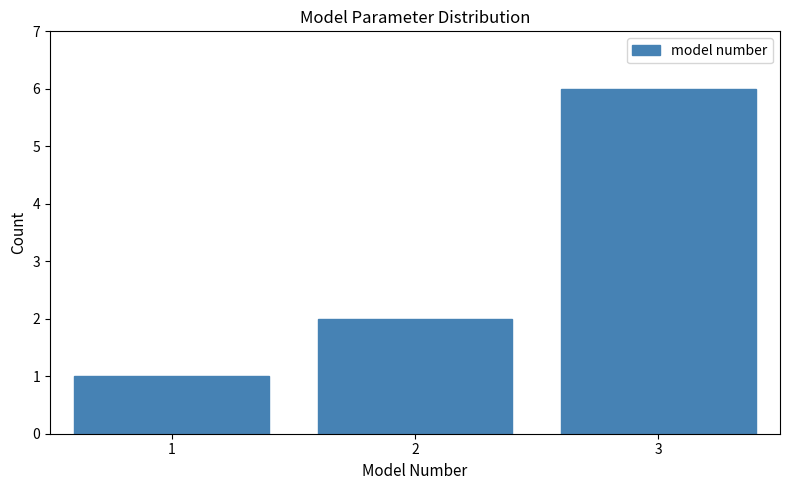

Reading right to left, list all the values displayed in this chart.

6	2	1